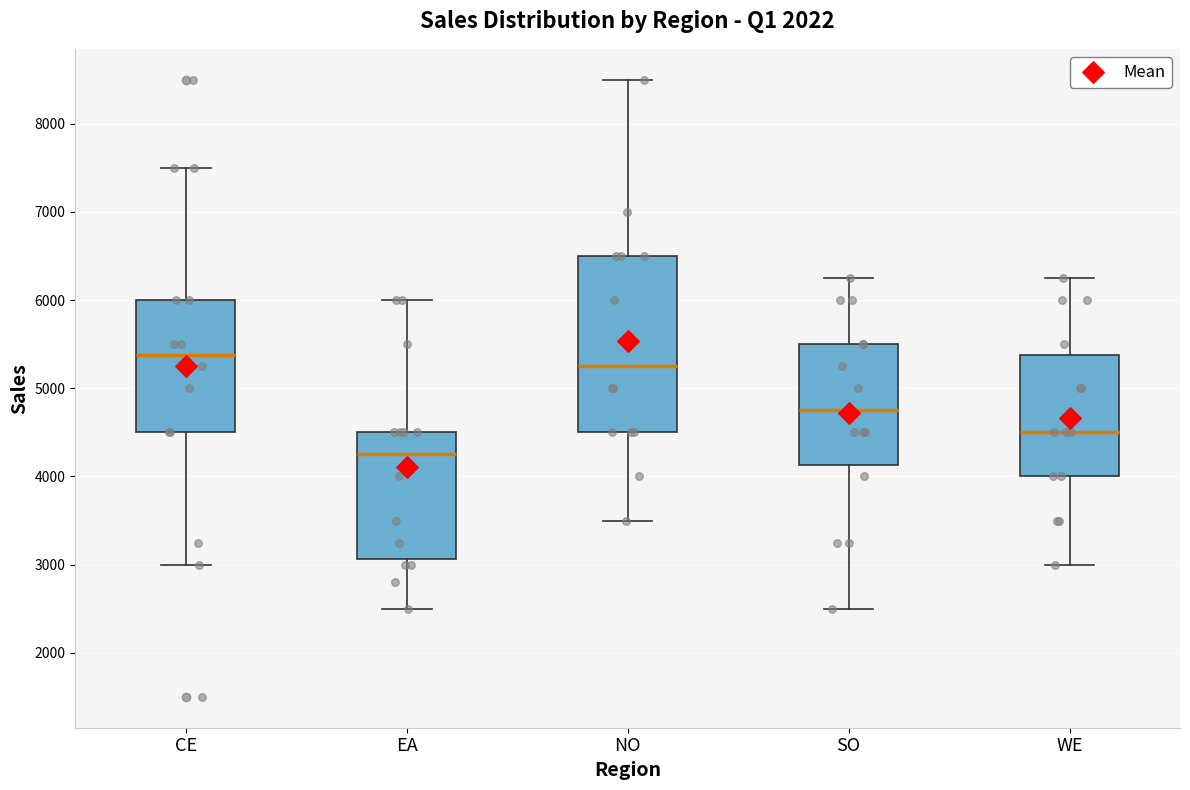

Which box has the lowest median line?

EA